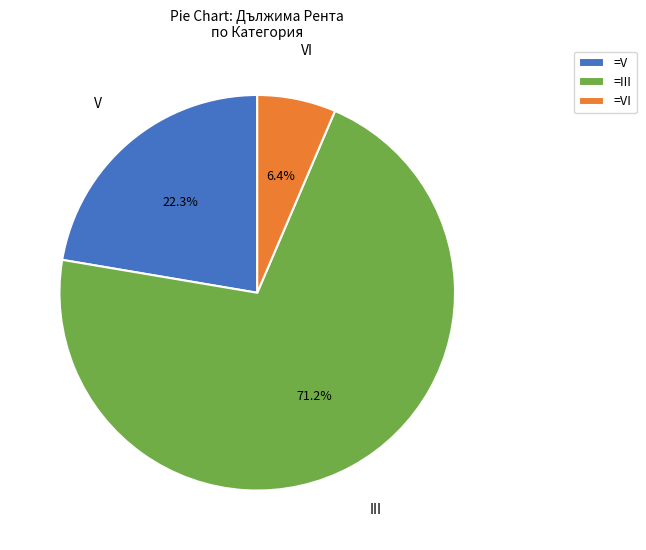

How much of the chart is everything except VI?

93.6%